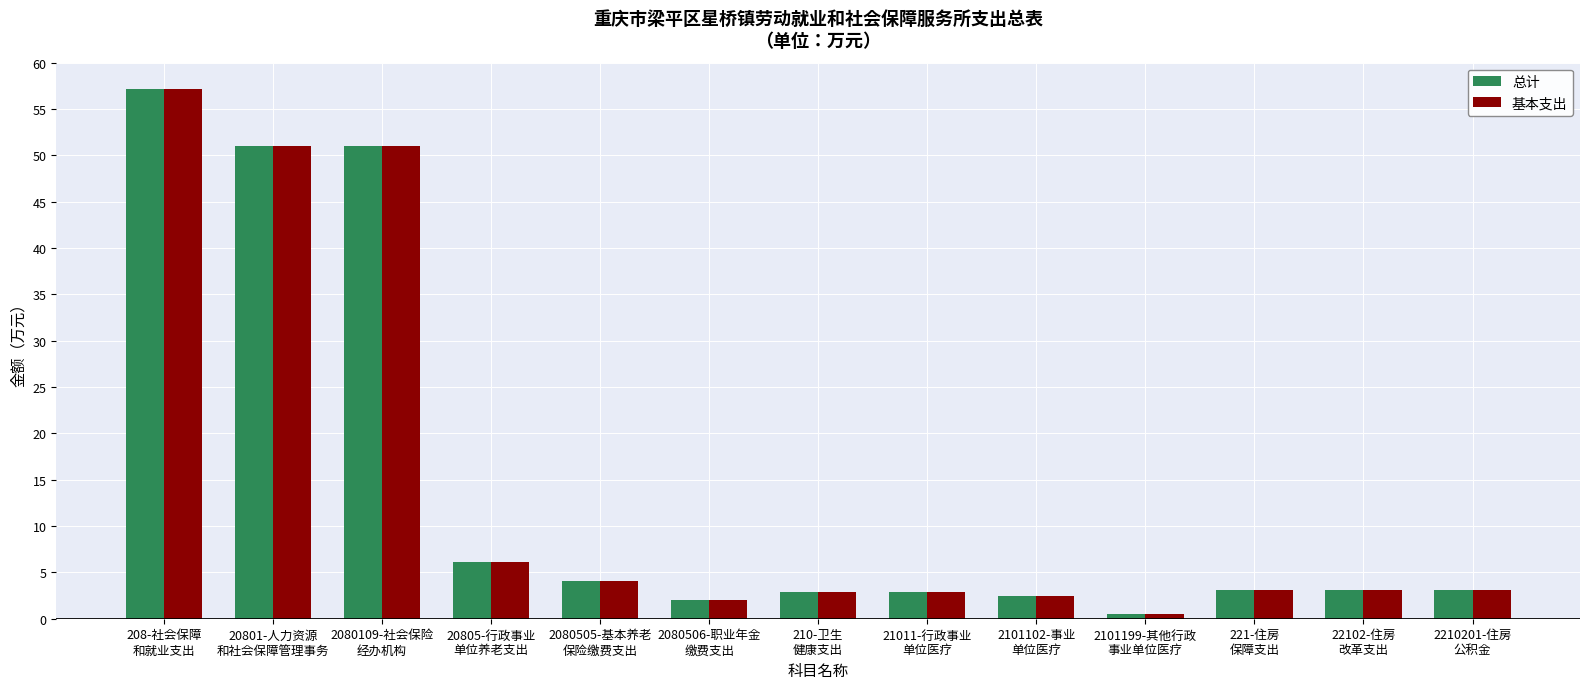

What is the sum of all 总计 values?

189.3